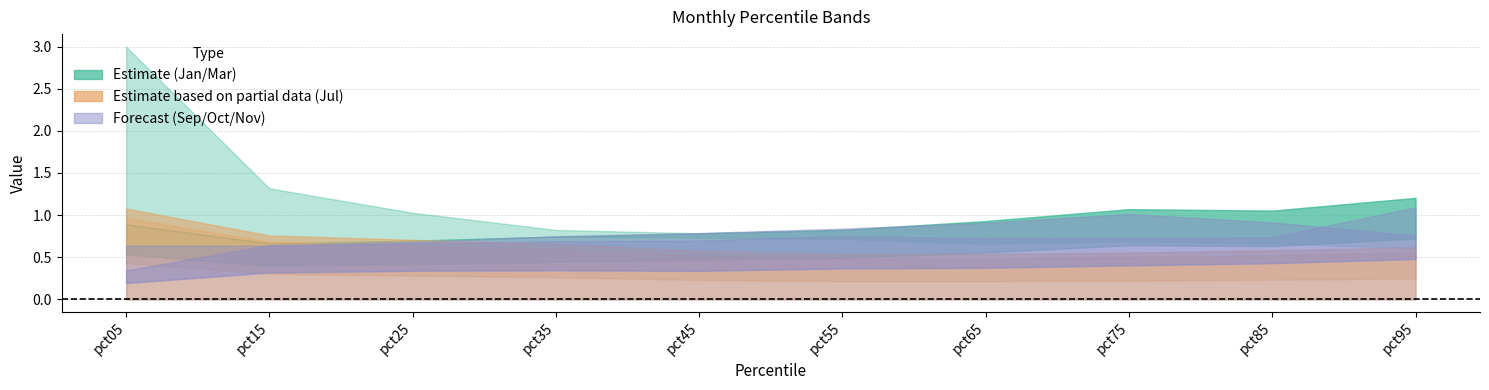

What is the spread (max minus min) of values at pct95?

0.7